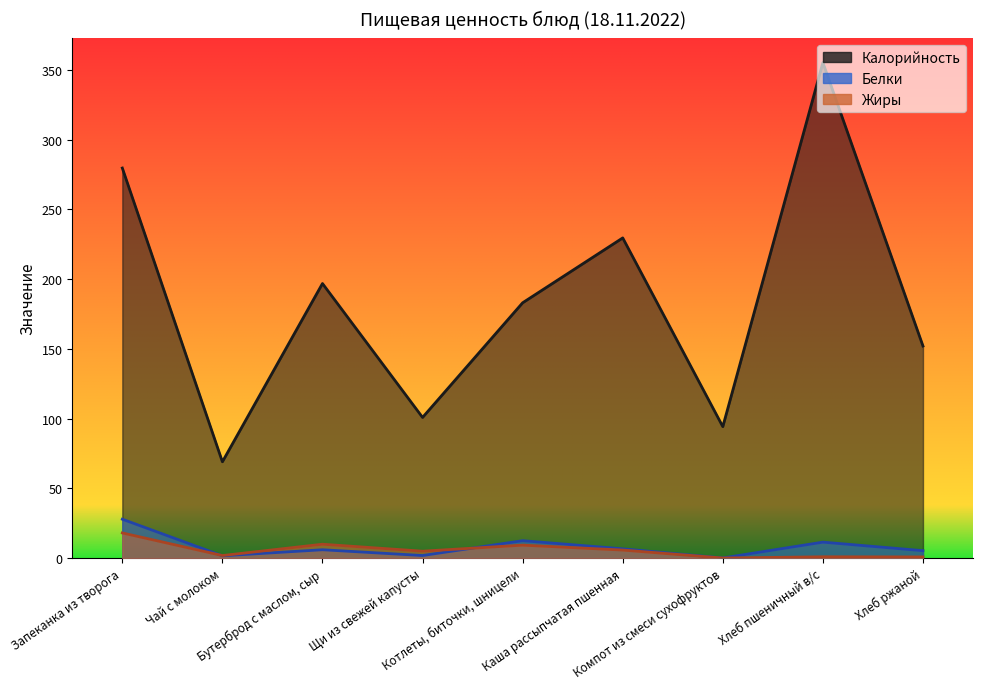

Which series has the largest total across all categories?

Калорийность